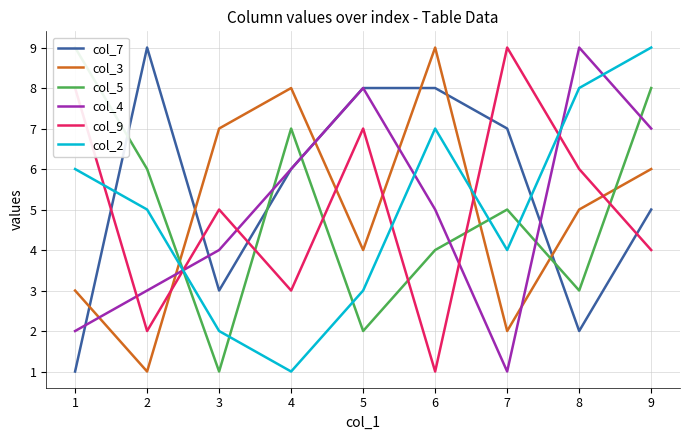

Does the chart display data point markers on the line(s)?

No